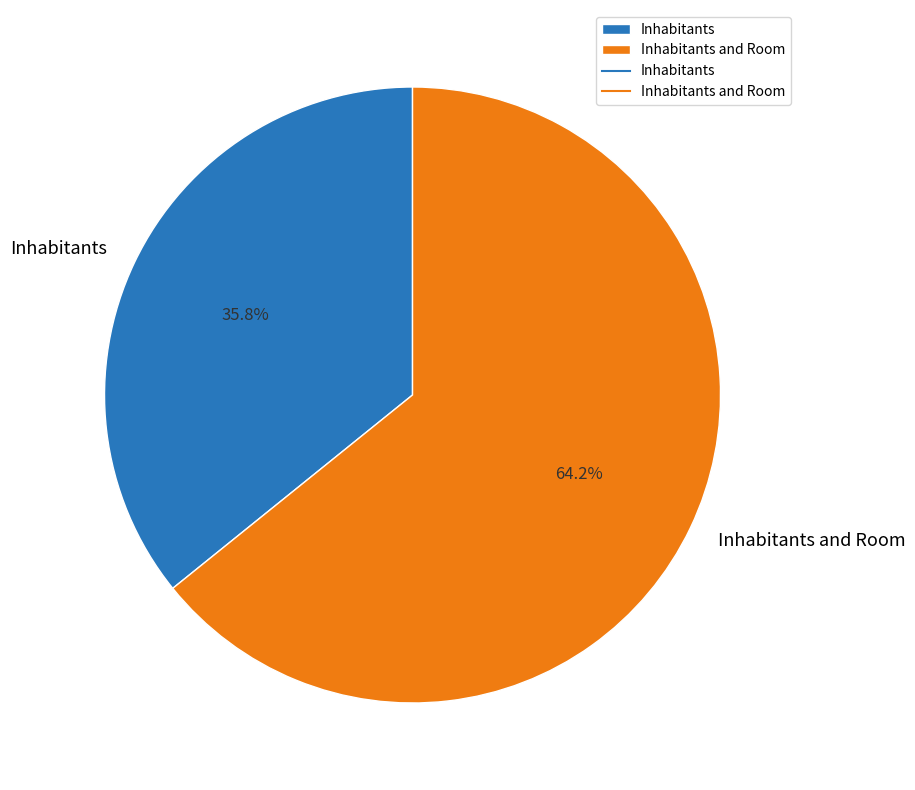

Which slice is the smallest?

Inhabitants